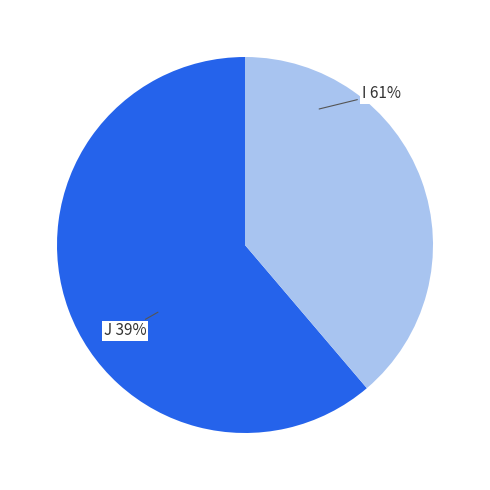

True or false: I accounts for 71% of the total.

False